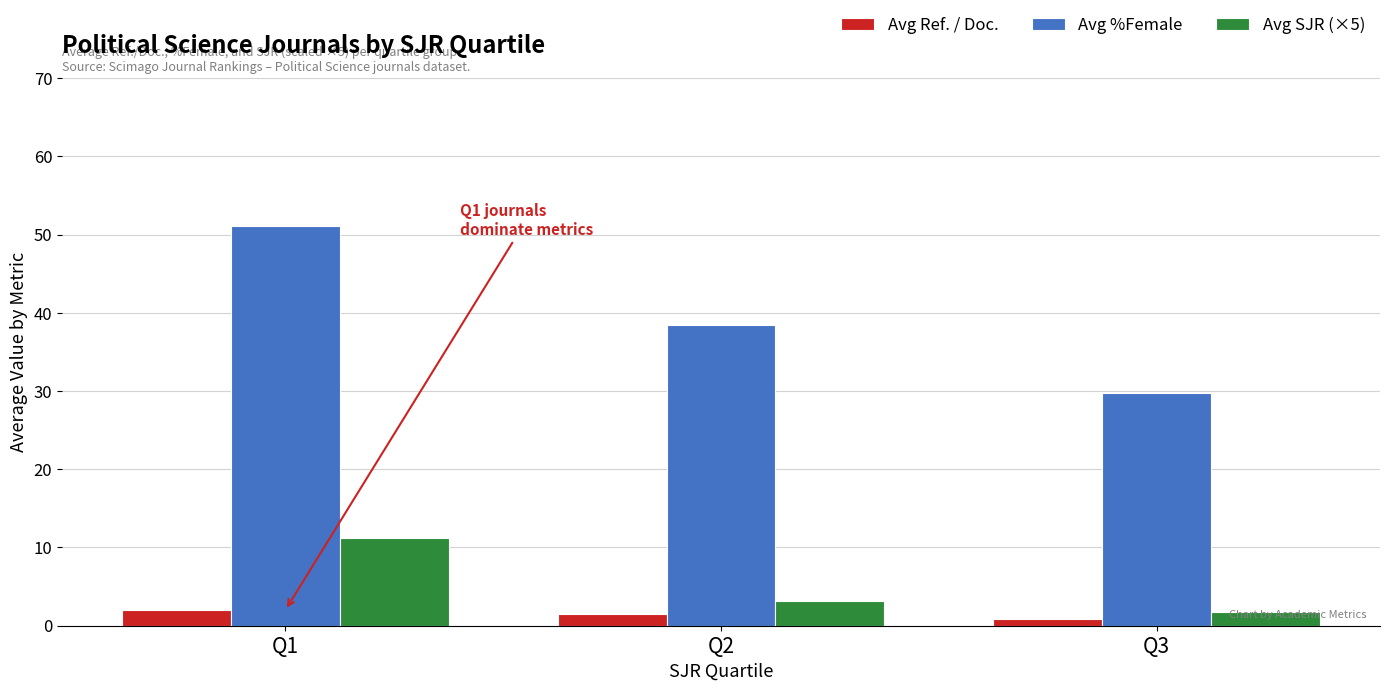

Read the Avg SJR (×5) value at Q2.

3.1